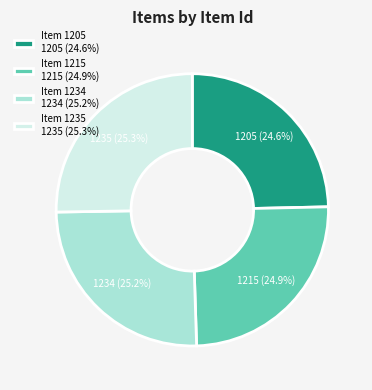

Which has a higher value, Item 1205 1205 (24.6%) or Item 1234 1234 (25.2%)?

Item 1234 1234 (25.2%)